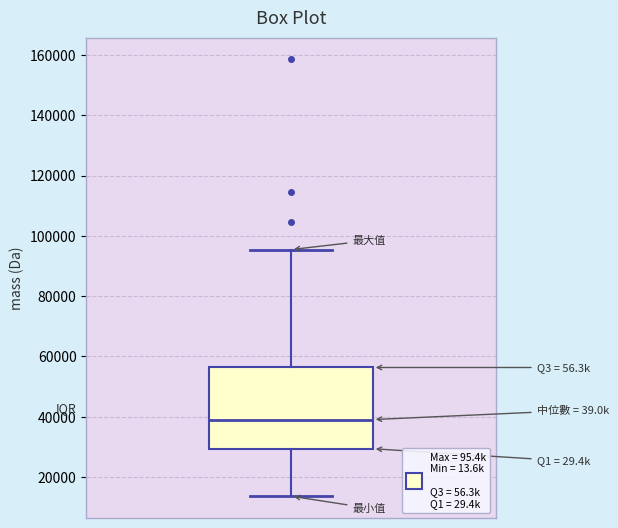

Transcribe this box plot: give where the median line is, the range the box spans, and where the two whiskers end, as read against the y-axis. The values are not printed on the chart, so give them approximately, as read against the axis.

median 40000, box 30000 to 56000, whiskers 14000 to 96000